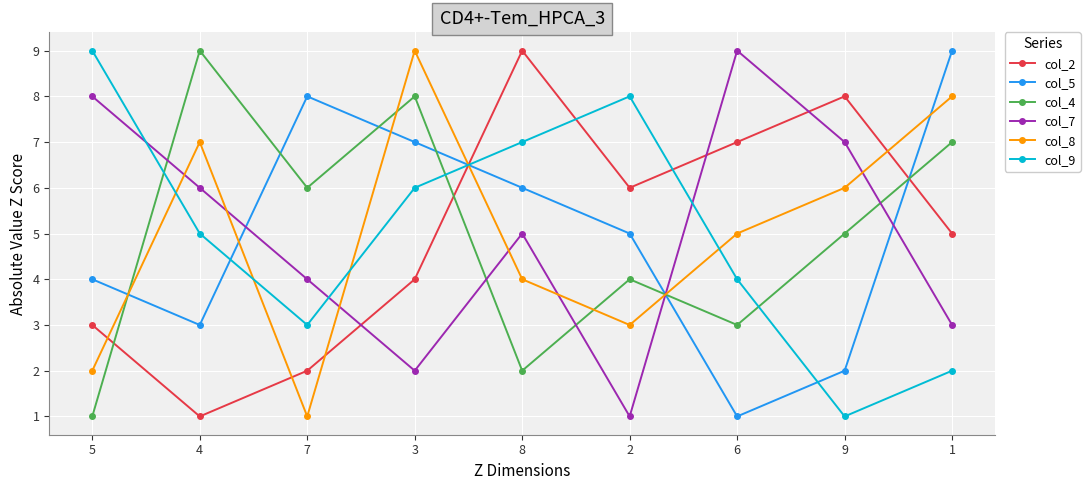

What is the average value of the col_2 series?

5